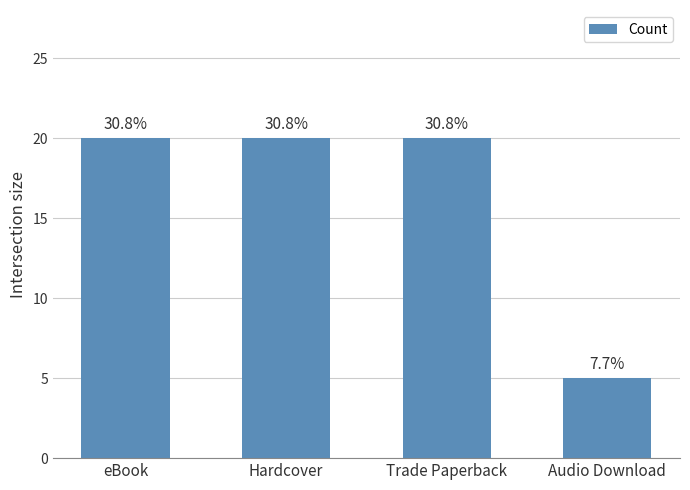

Which label corresponds to the smallest value in the chart?

Audio Download